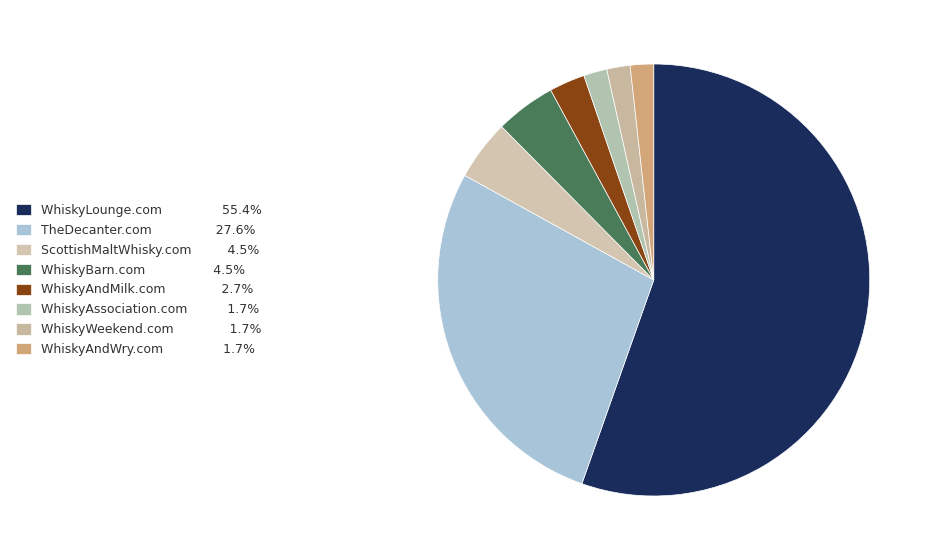

What percentage is the WhiskyAndWry.com slice, to the nearest percent?

2%